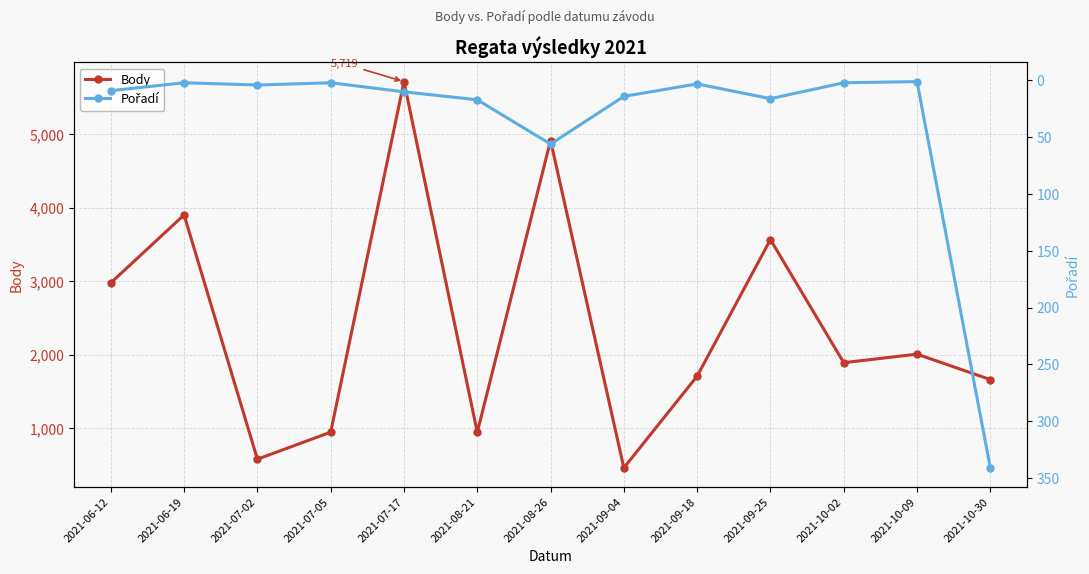

How many lines are shown in the chart?

2